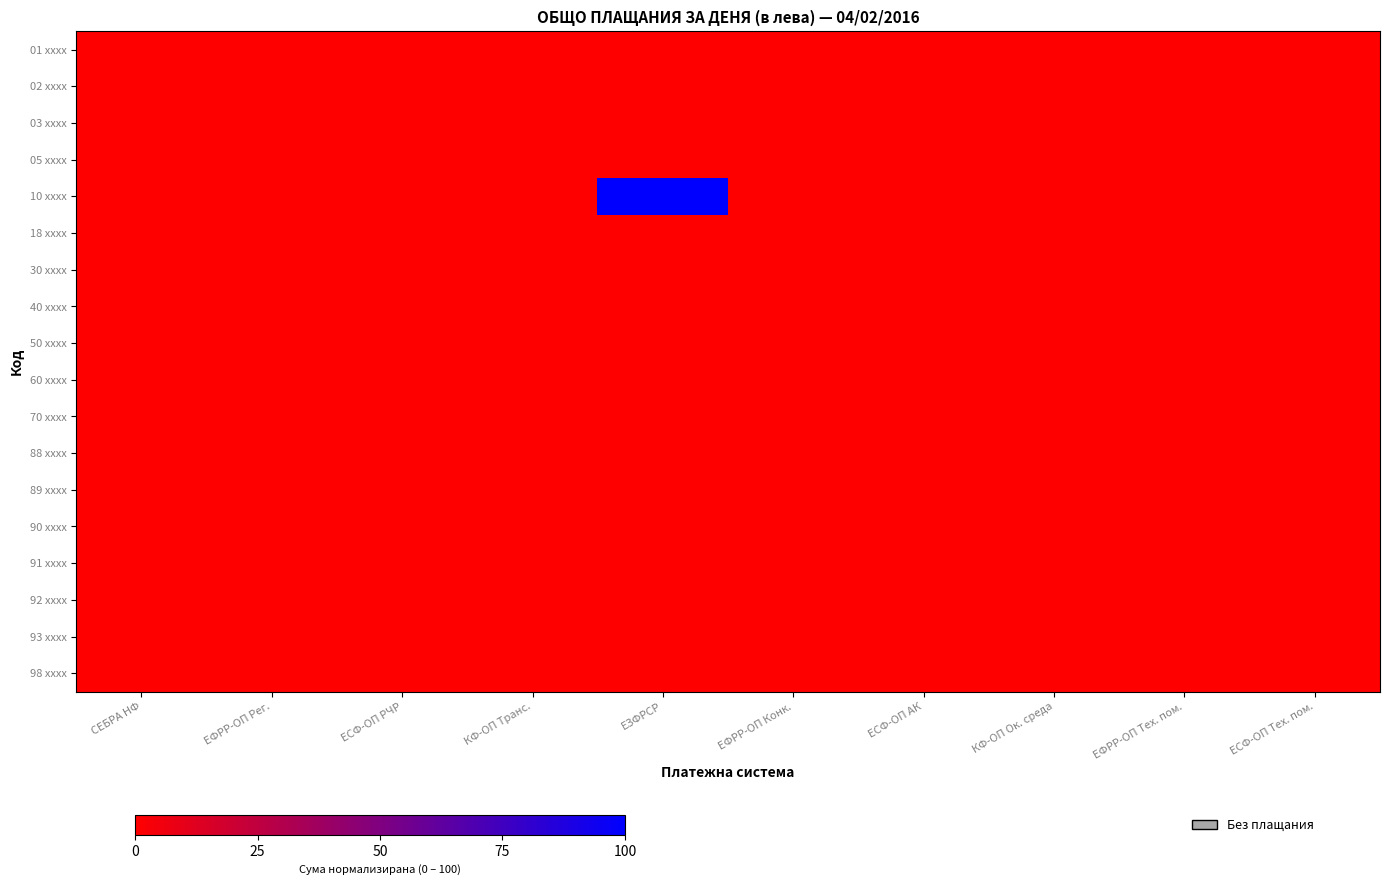

At ЕЗФРСР, list the series in order from smallest to largest.

01 xxxx, 02 xxxx, 03 xxxx, 05 xxxx, 18 xxxx, 30 xxxx, 40 xxxx, 50 xxxx, 60 xxxx, 70 xxxx, 88 xxxx, 89 xxxx, 90 xxxx, 91 xxxx, 92 xxxx, 93 xxxx, 98 xxxx, 10 xxxx